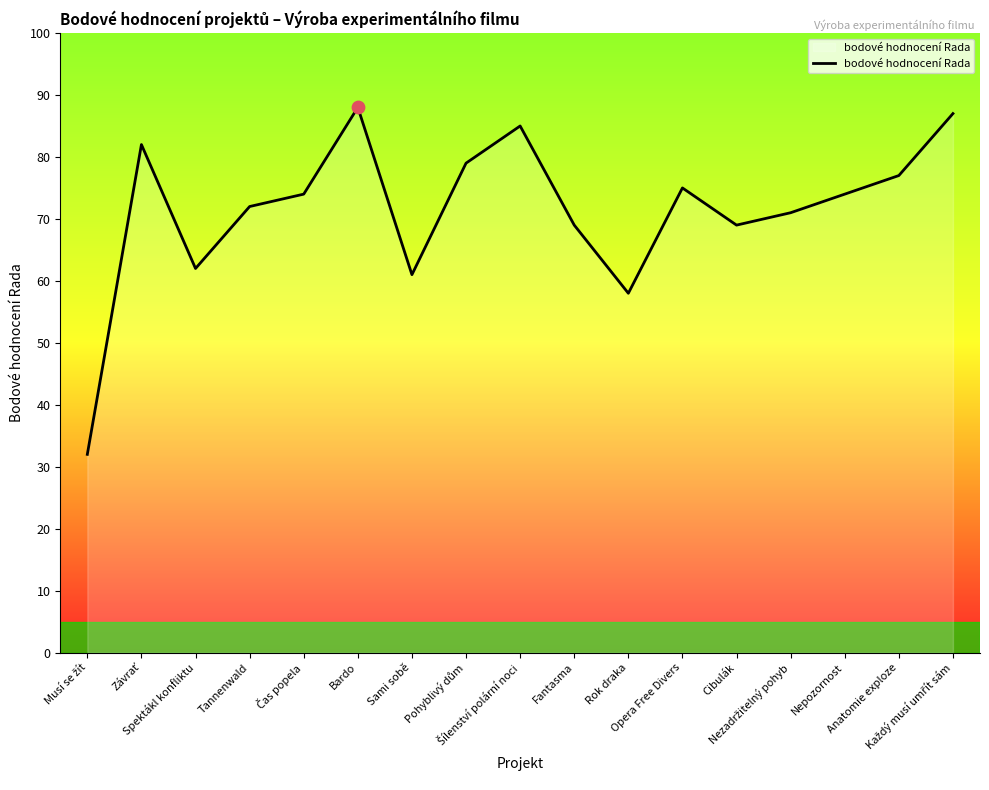

Between Anatomie exploze and Tannenwald, which is larger?

Anatomie exploze